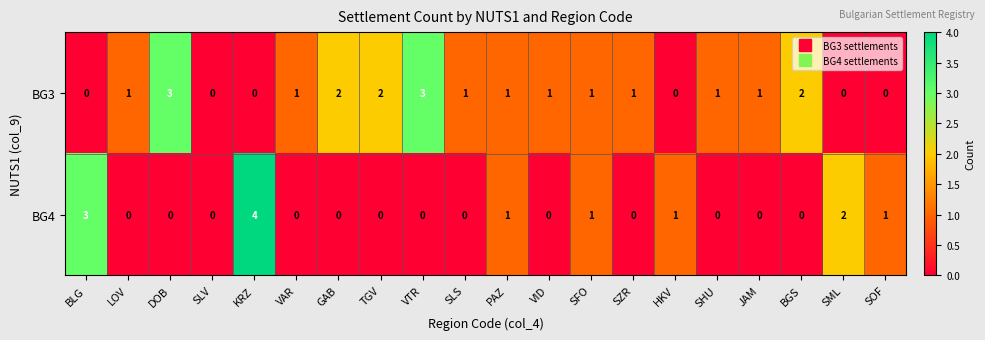

Count the BG4 values in the range 0 to 1.

17